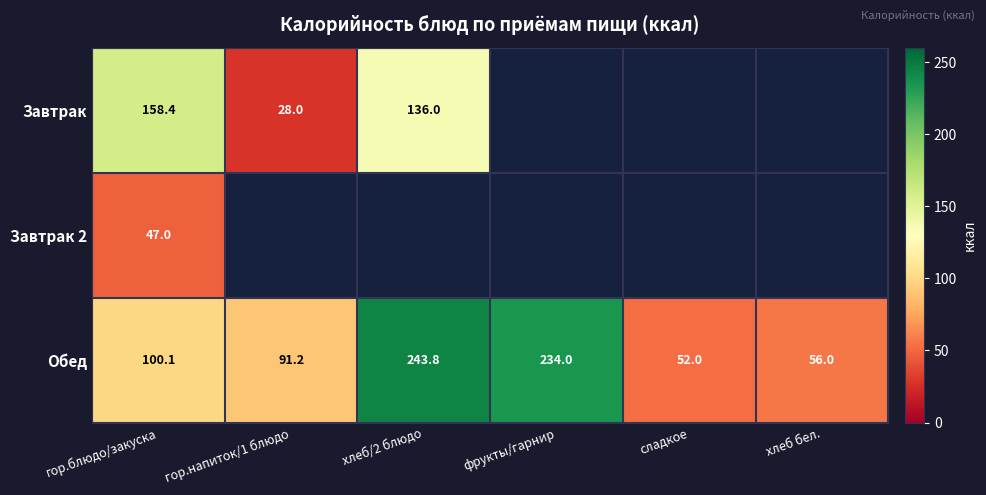

The value of Завтрак at гор.блюдо/закуска is 158.4. True or false?

True